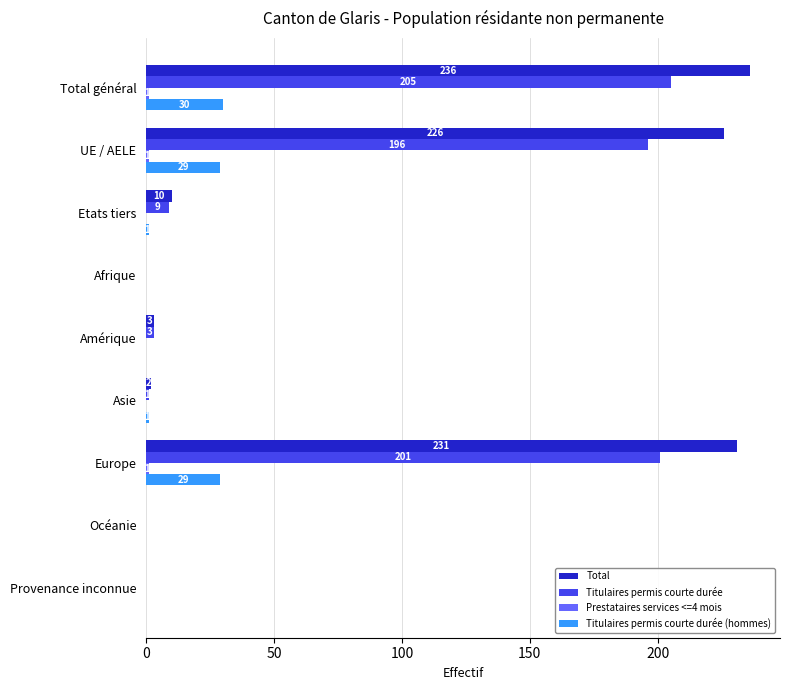

Is it true that Titulaires permis courte durée equals 319 at UE / AELE?

False